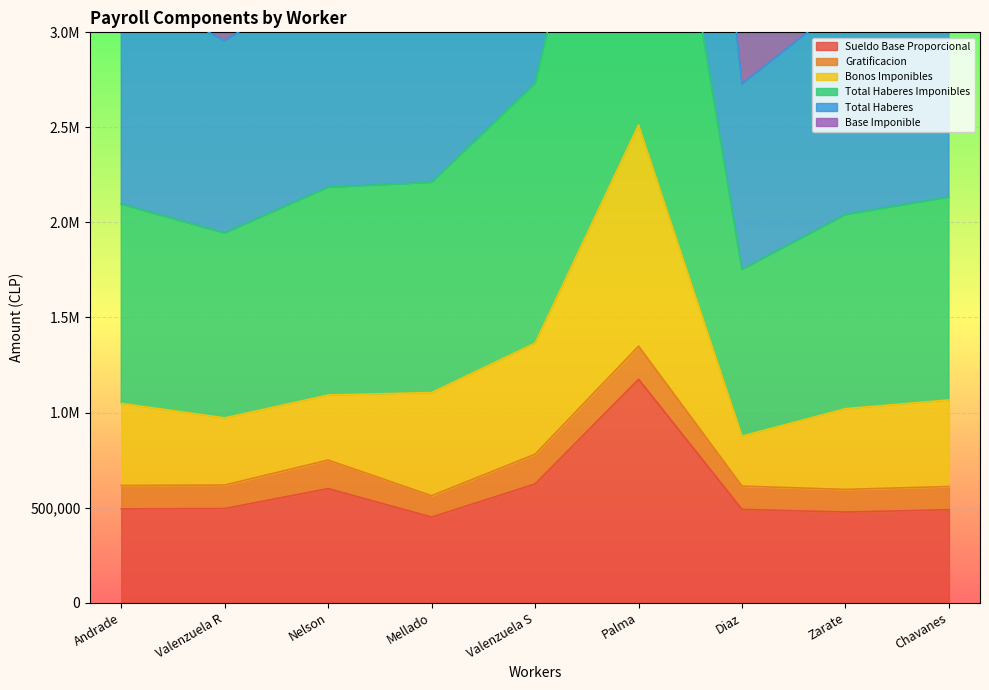

True or false: Sueldo Base Proporcional has a value of 325648 at Valenzuela R.

False